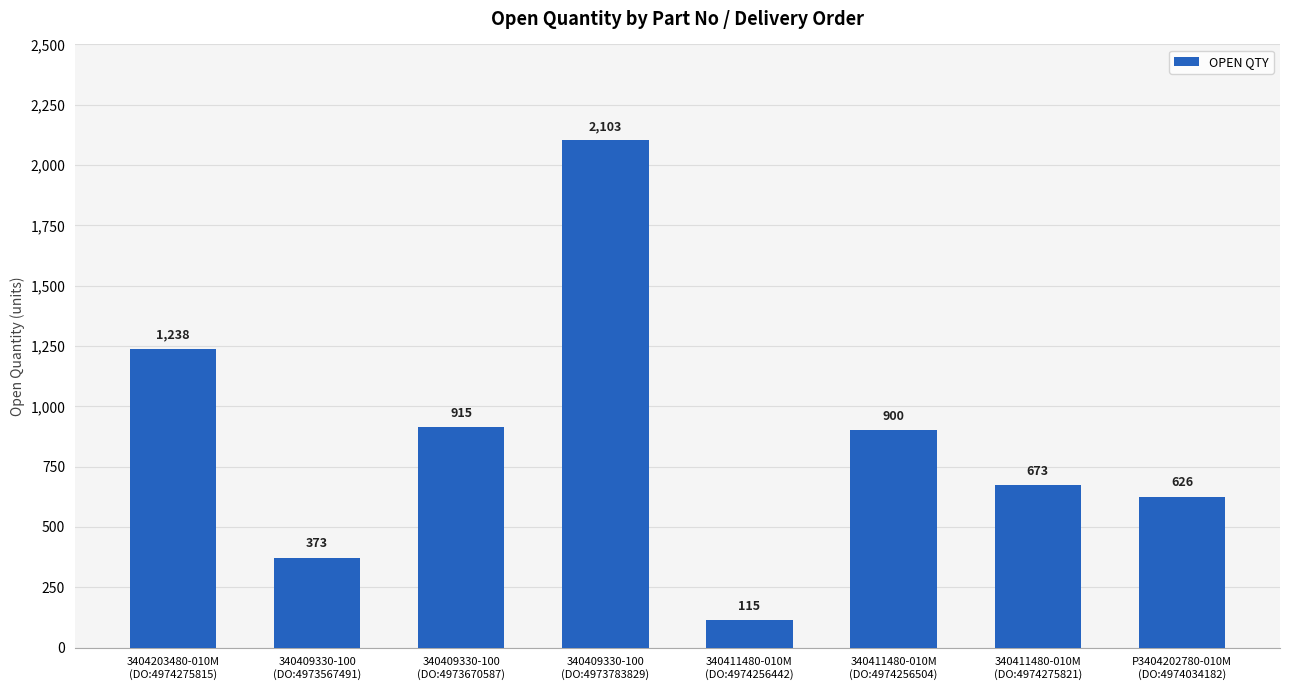

At which label is the value closest to 1109?

3404203480-010M
(DO:4974275815)